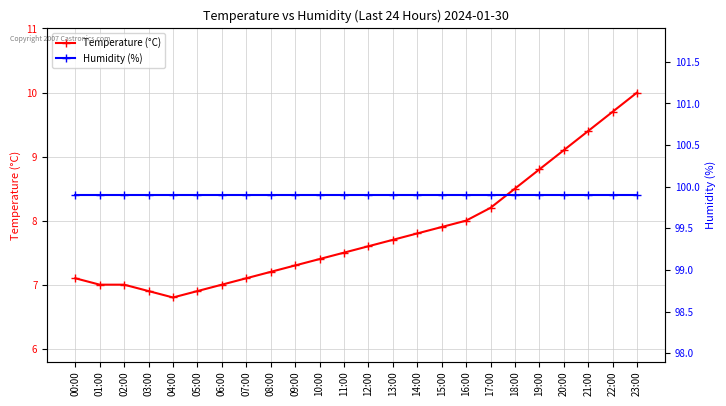

True or false: Humidity (%) has a value of 99.9 at 15:00.

True